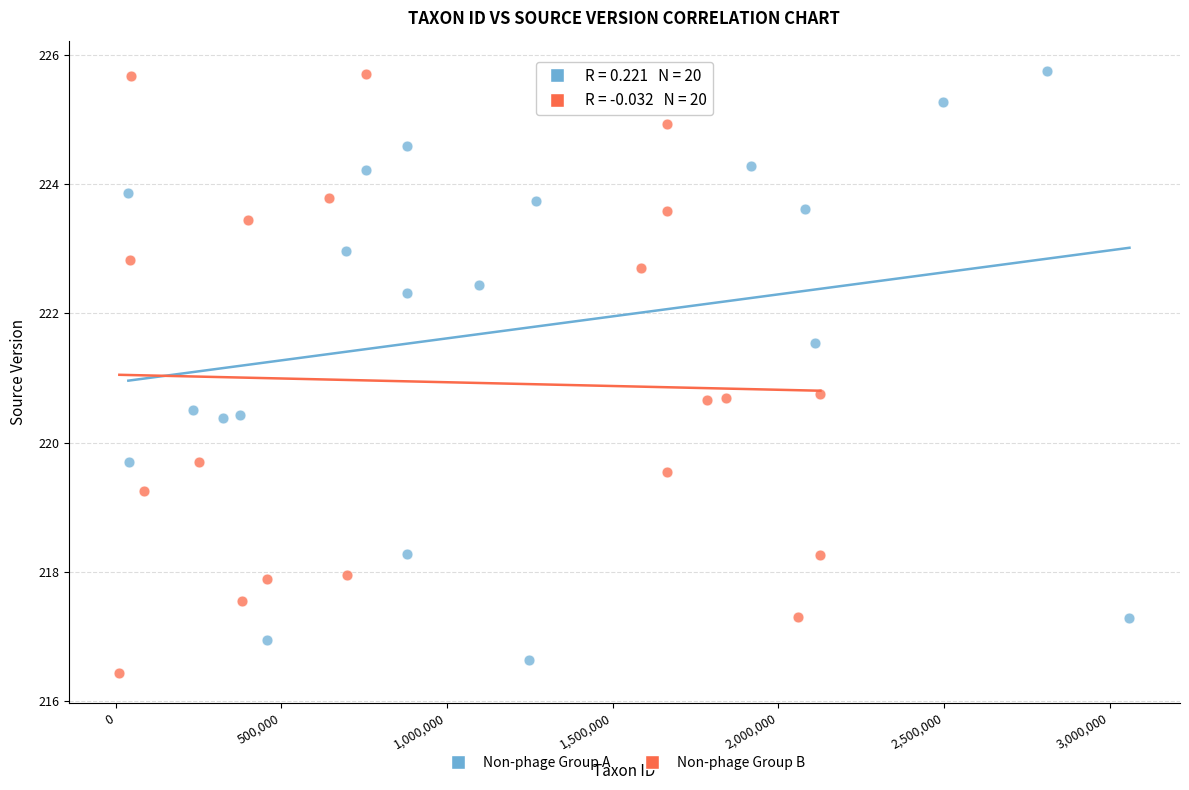

What are all the series names shown in the legend?

Non-phage Group A, Non-phage Group B